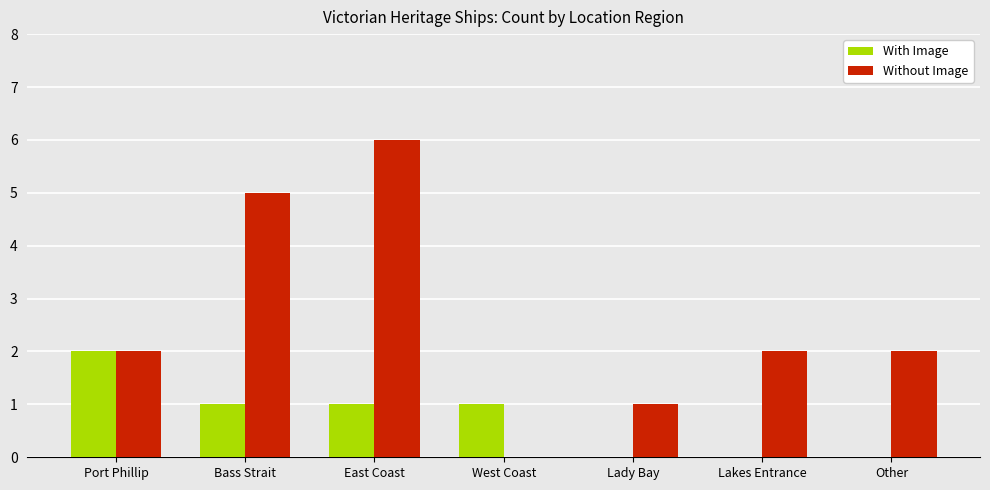

At which category is the sum across all series the highest?

East Coast